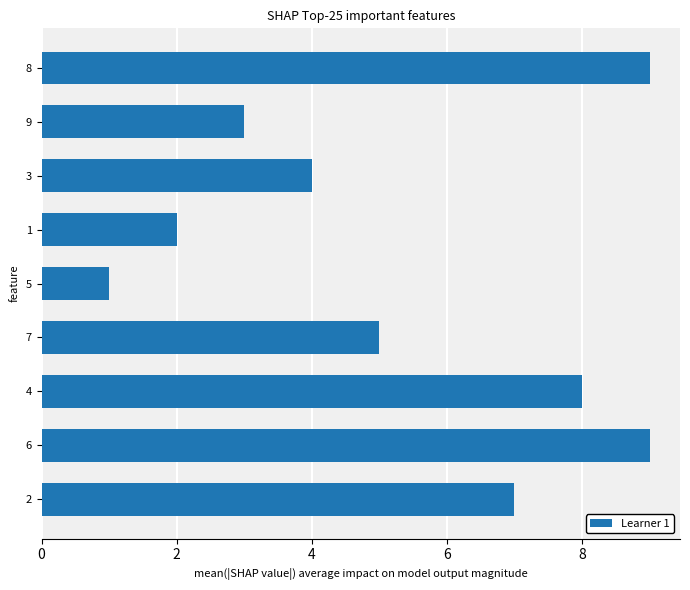

What value does the data have at 8?

9